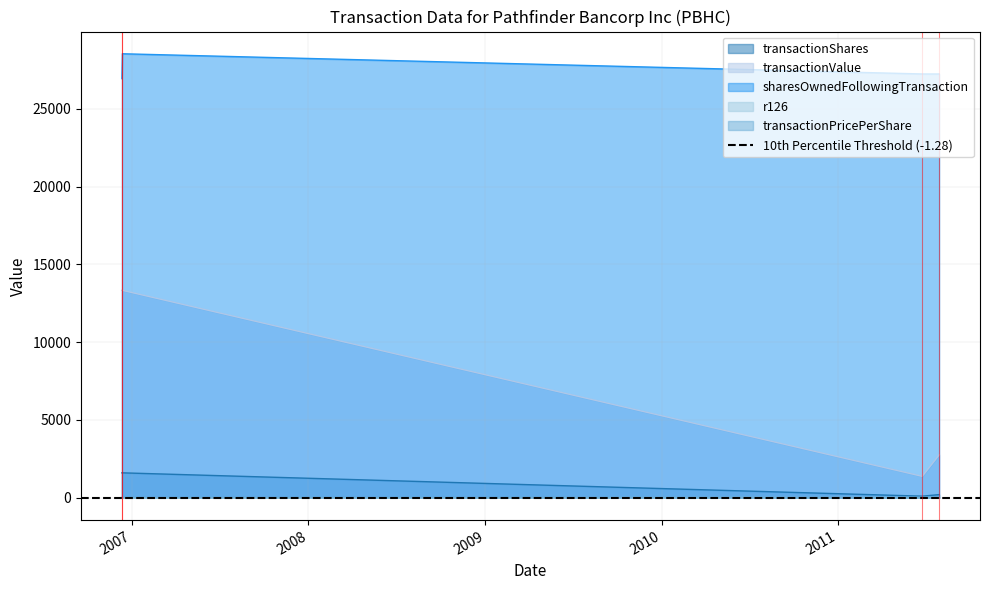

At how many categories does at least one series exceed 11494?

4